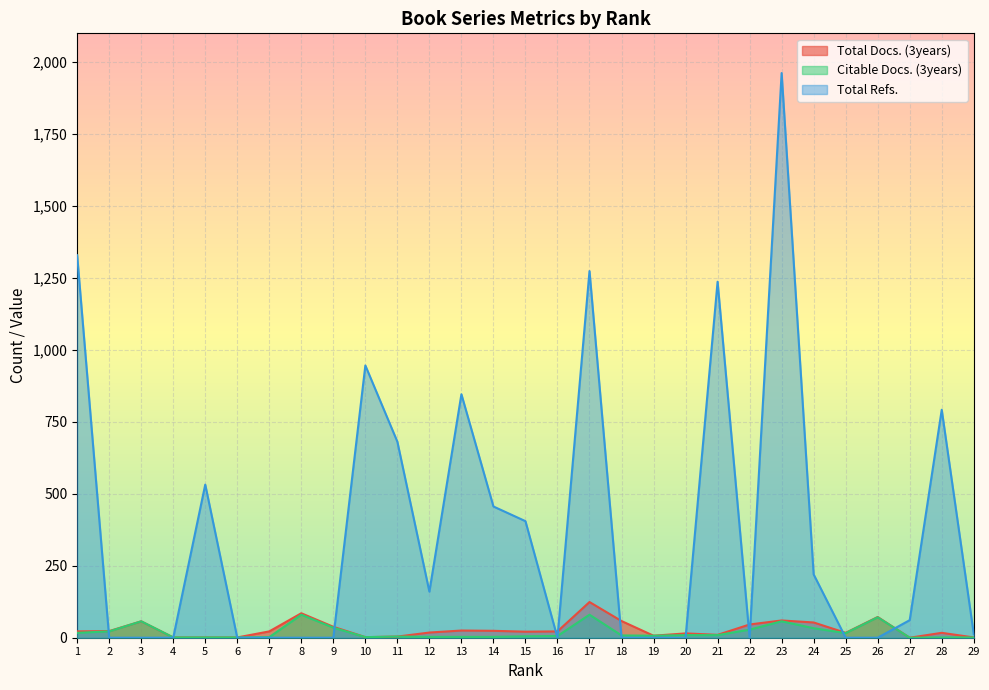

Between 6 and 11, which series saw the biggest shift?

Total Refs.